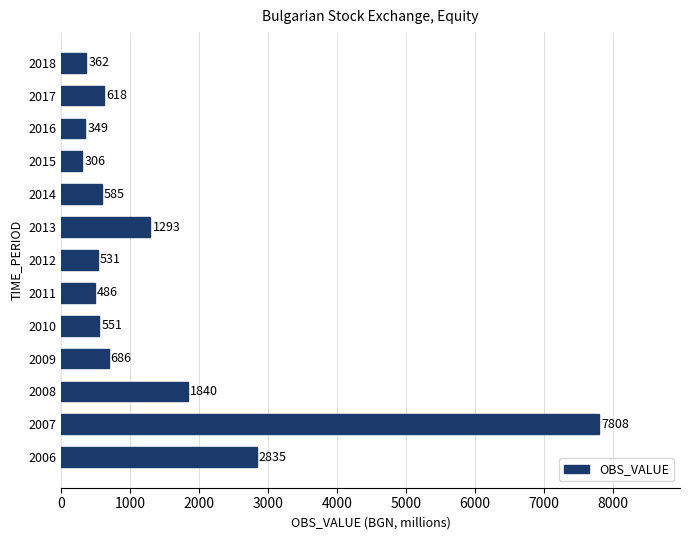

How many data points does each series have?

13